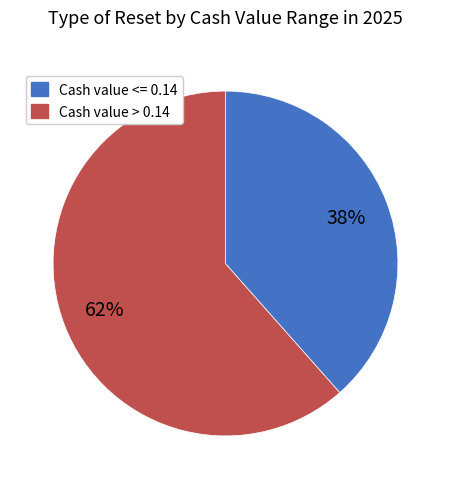

Does any single category account for the majority?

Yes